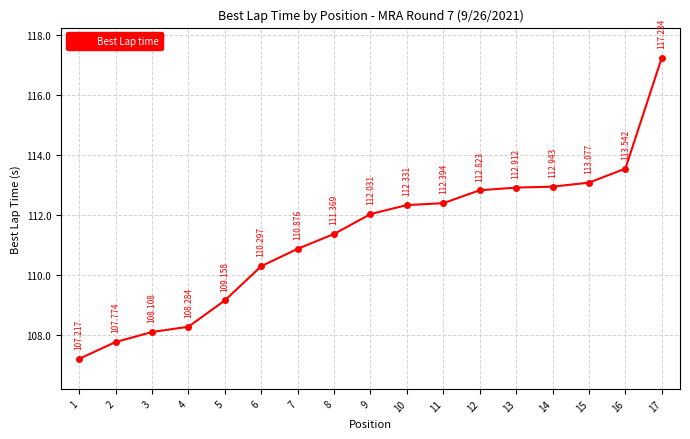

What is the value of the 9th point from the left?

112.0